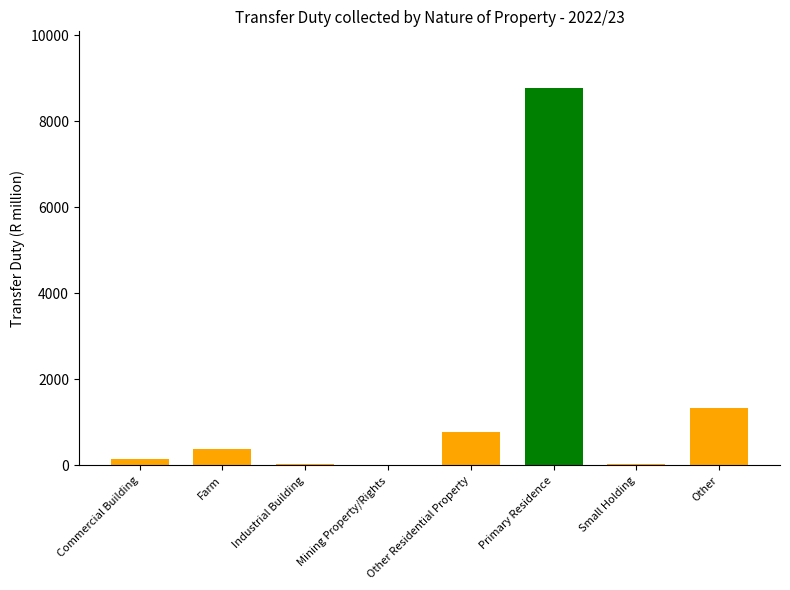

The value at Other Residential Property is 787.2. True or false?

True